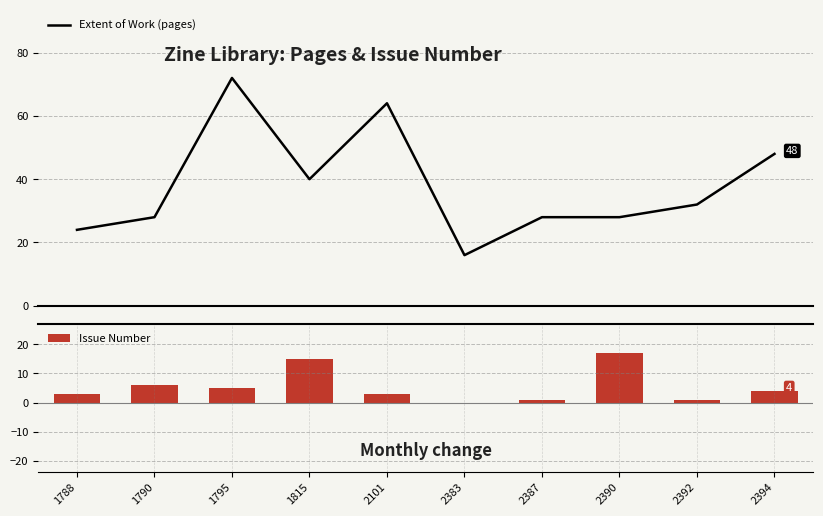

Between 2392 and 2394, which is larger?

2394